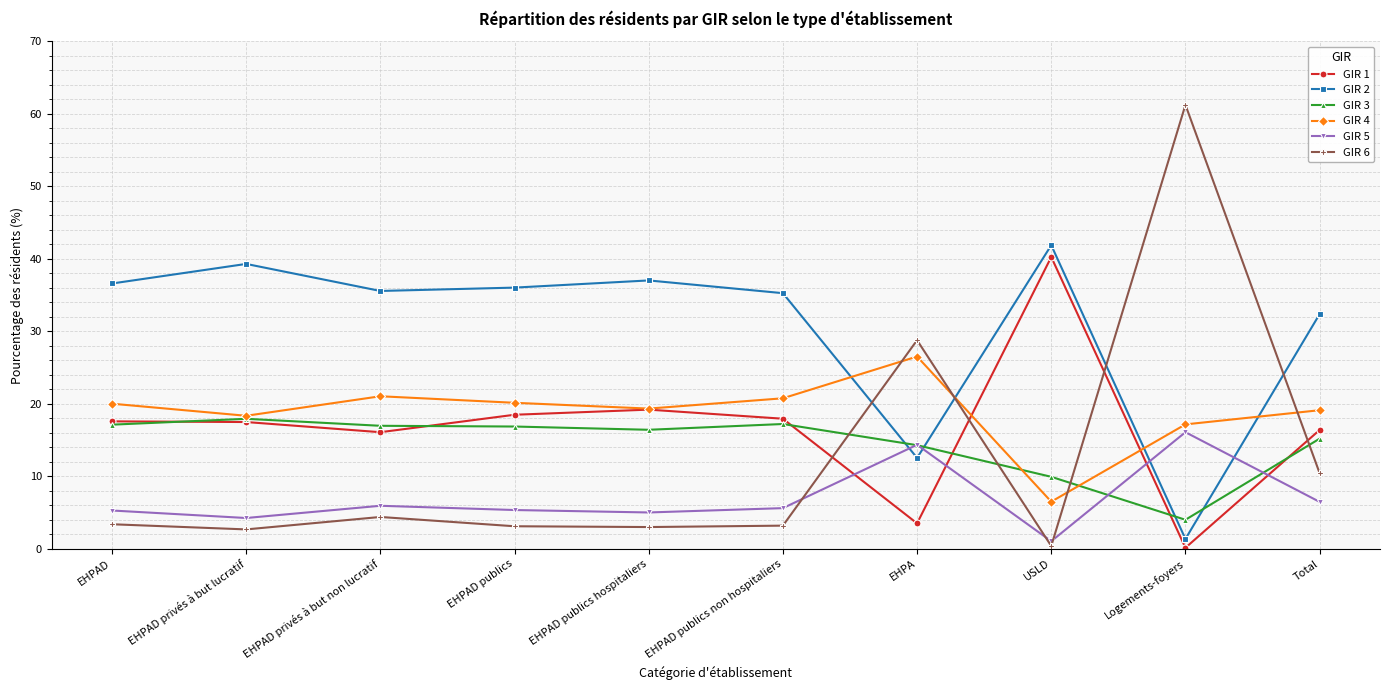

What is the difference between the second highest and minimum values in the GIR 1 series?

19.0